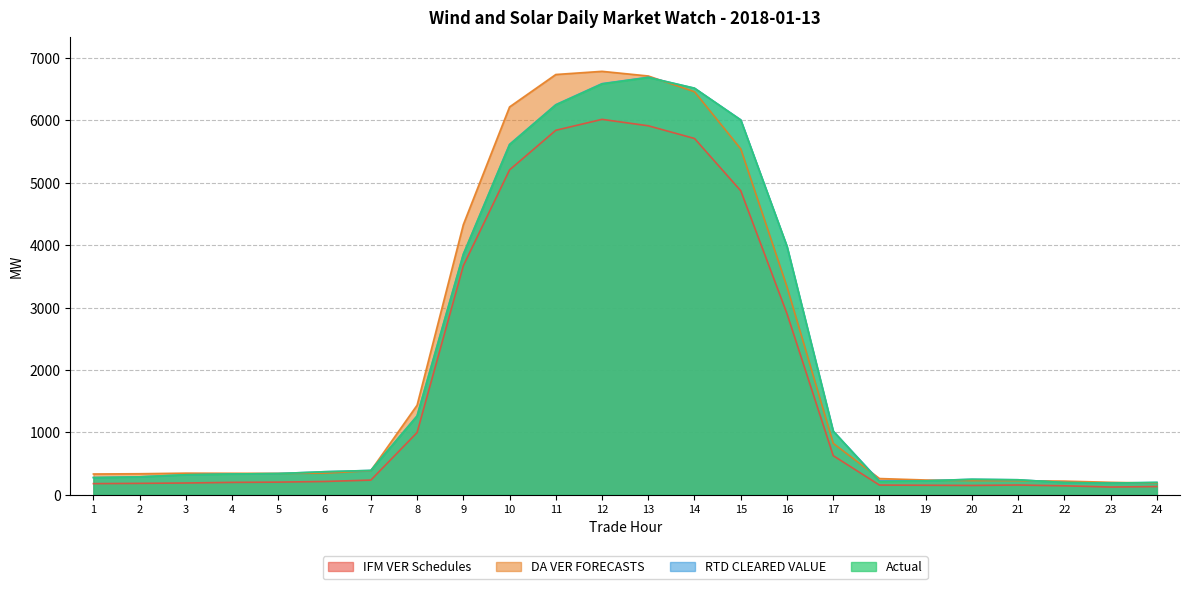

Which category has the highest value in the RTD CLEARED VALUE series?

13